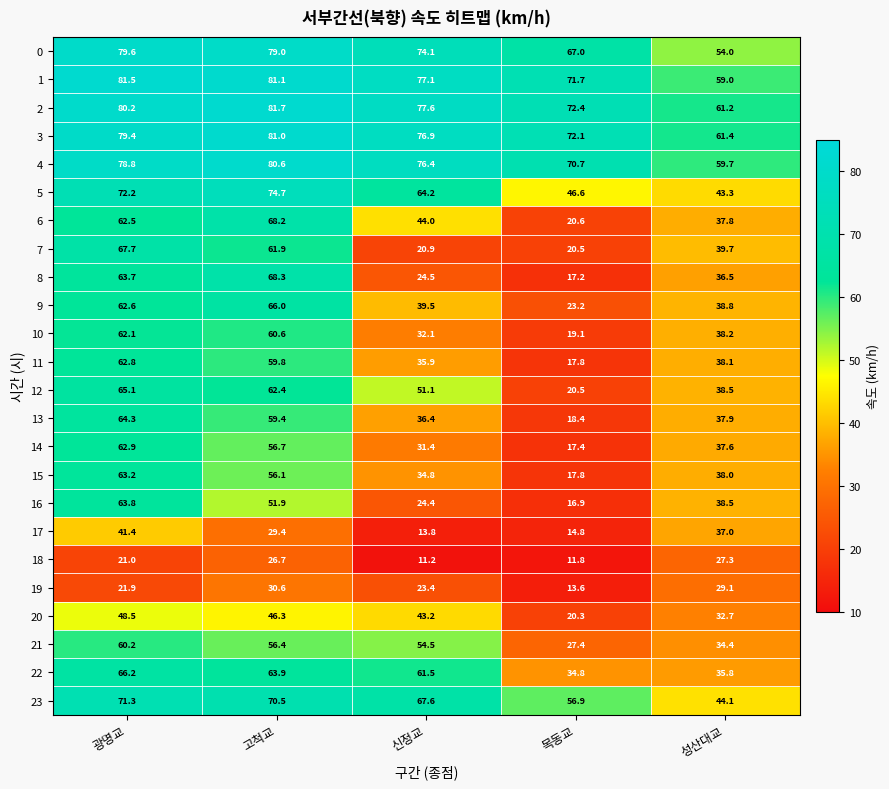

Which series has the largest total across all categories?

2